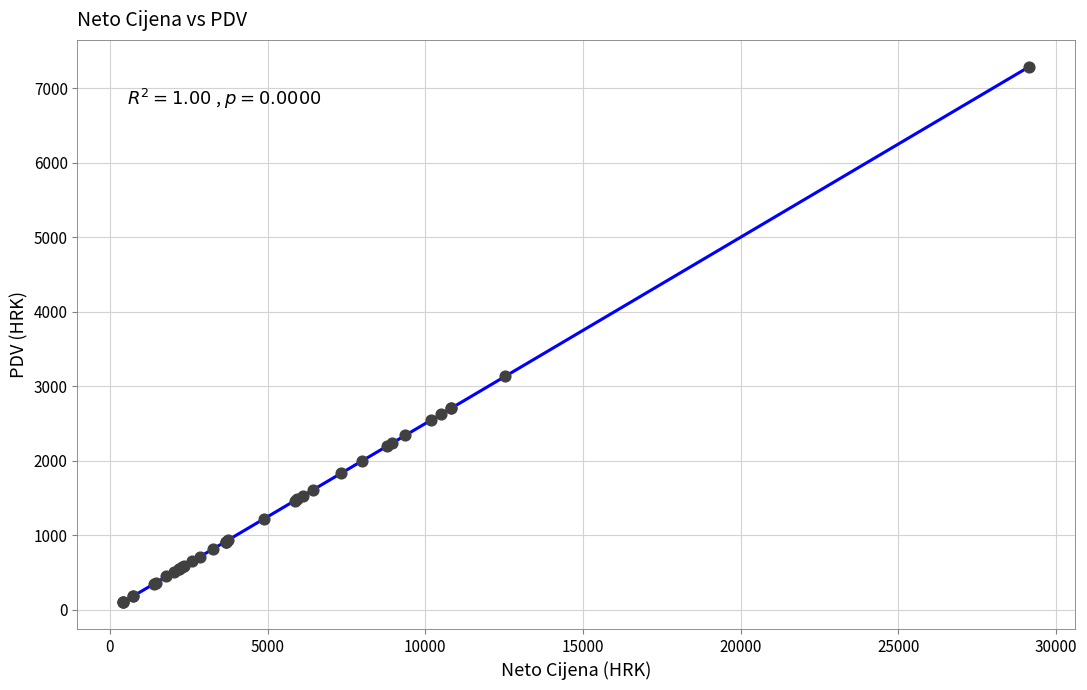

What Y value in the scatter plot is closest to 3694?

3134.8